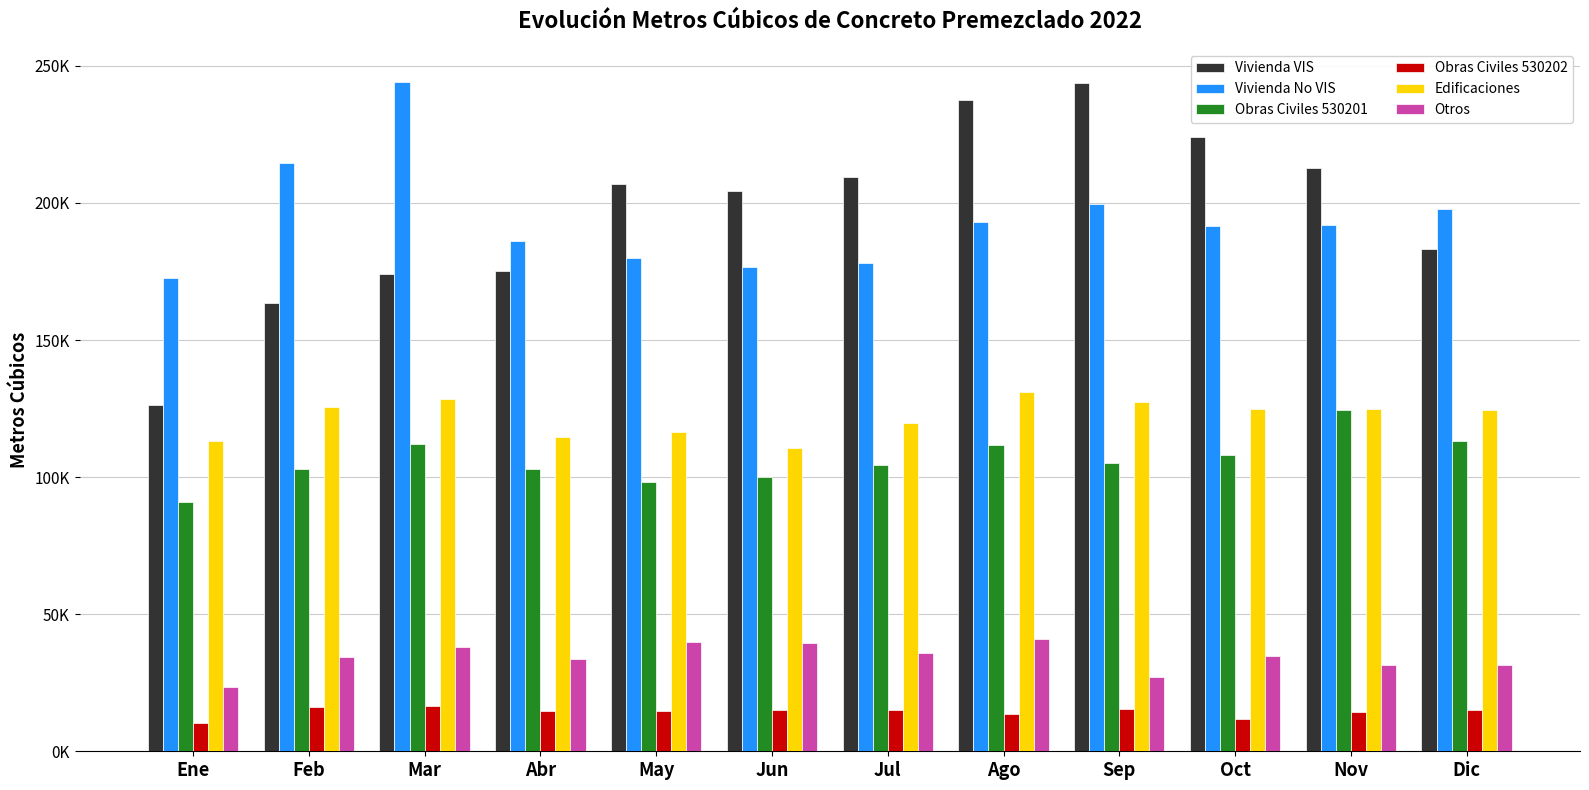

Between Abr and Dic, which series saw the biggest shift?

Vivienda No VIS